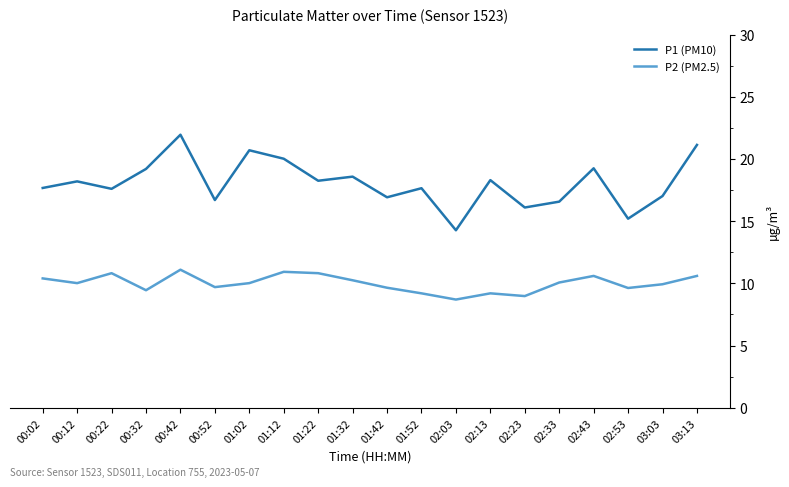

True or false: P1 (PM10) has a value of 12.8 at 01:32.

False